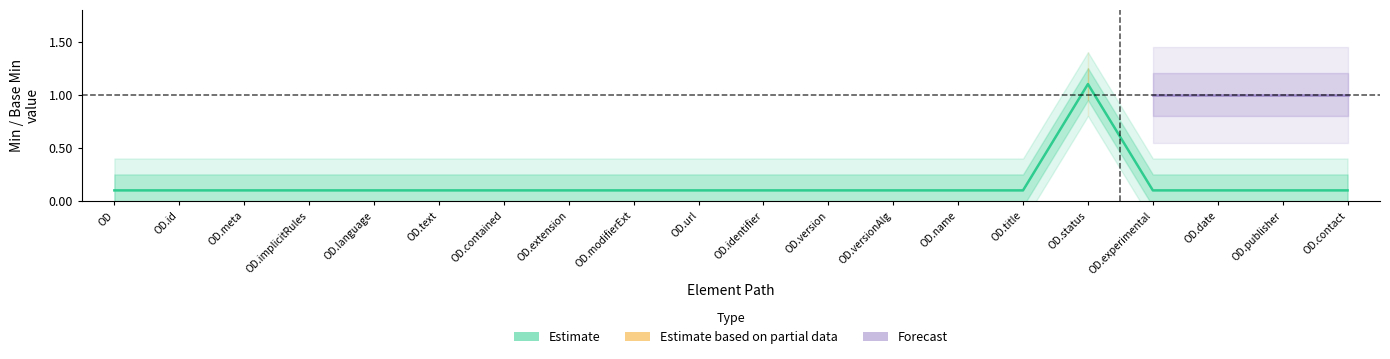

Is this an area chart (filled region under the line)?

No